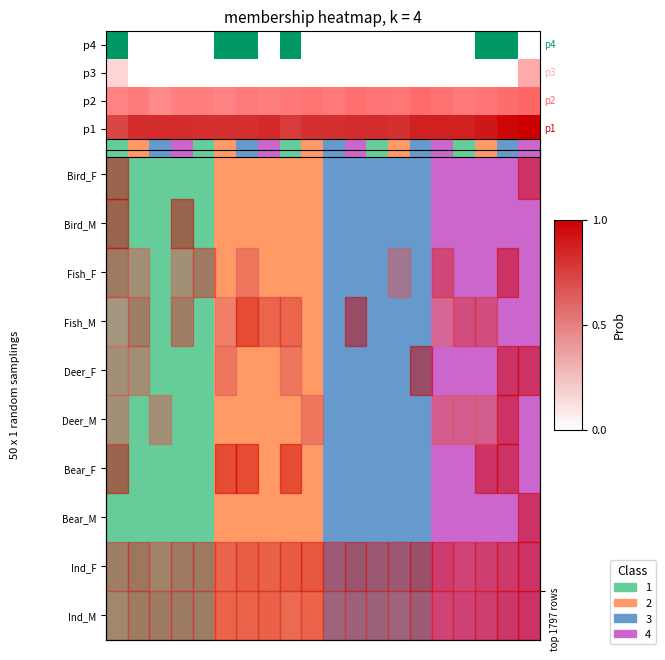

Count the Deer_M values in the range 0 to 1.

20